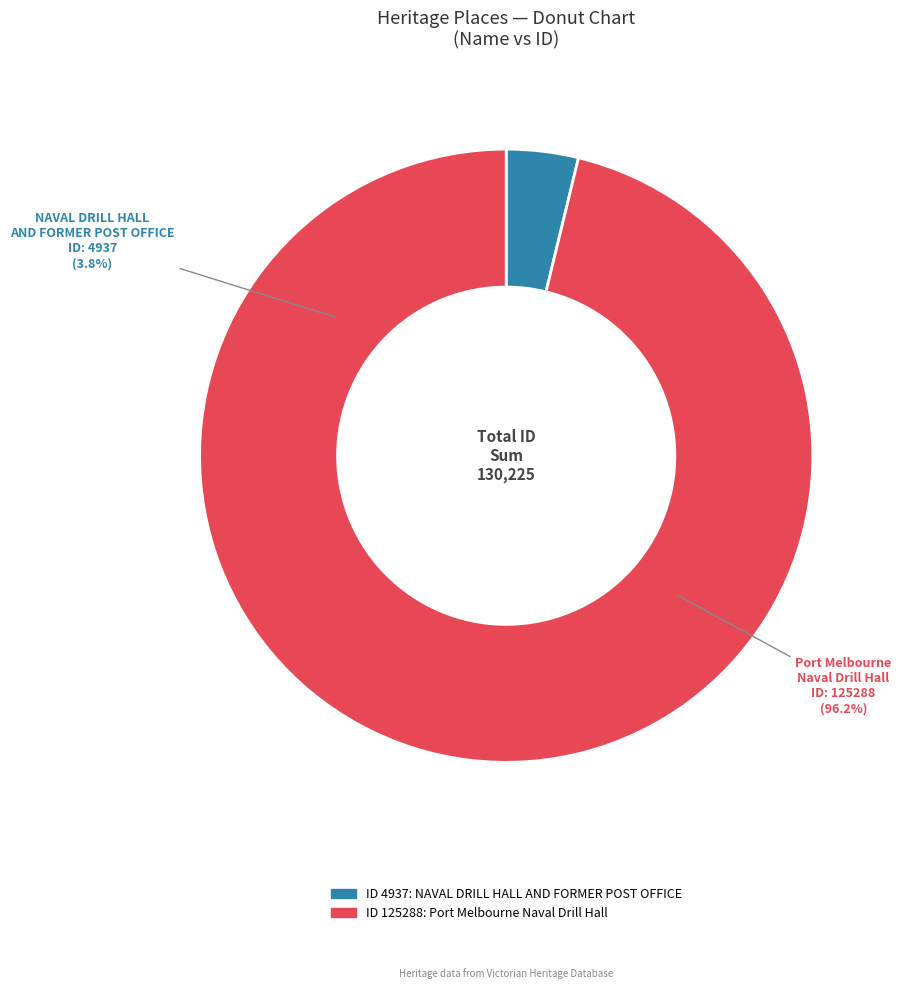

What is the change in value from NAVAL DRILL HALL AND FORMER POST OFFICE to Port Melbourne Naval Drill Hall?

+120351